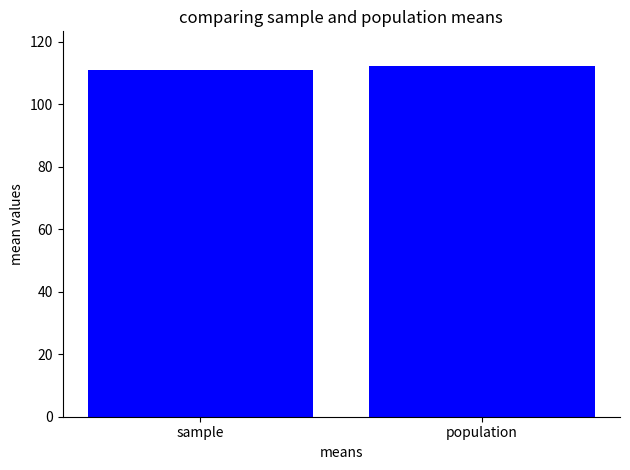

Count the number of data series in this chart.

1